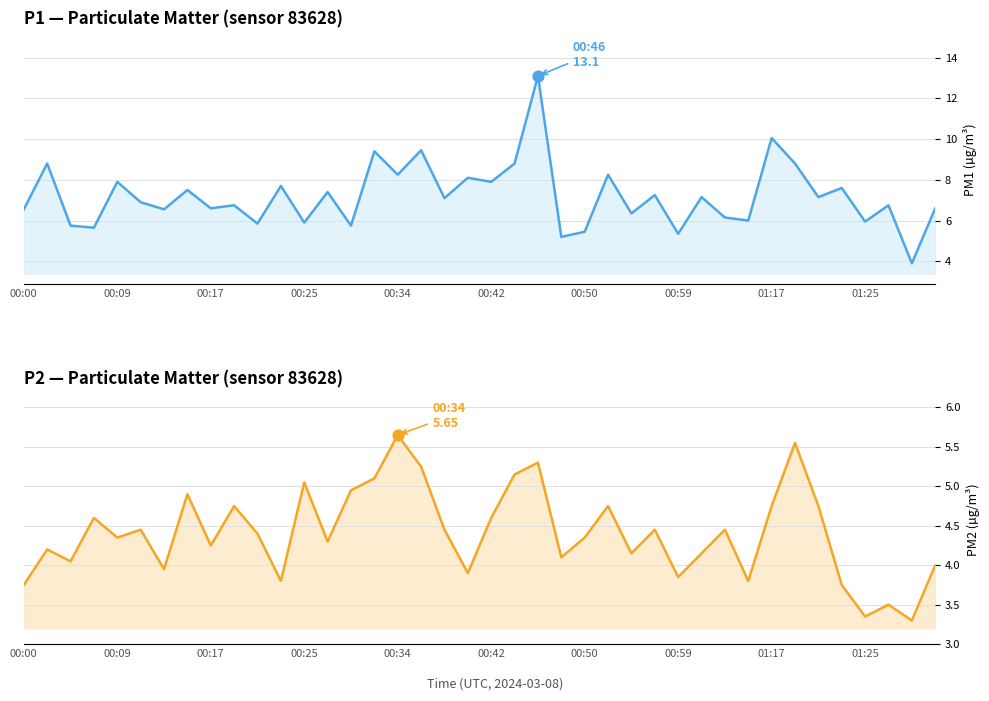

What is the total value across all series at 22?

18.4